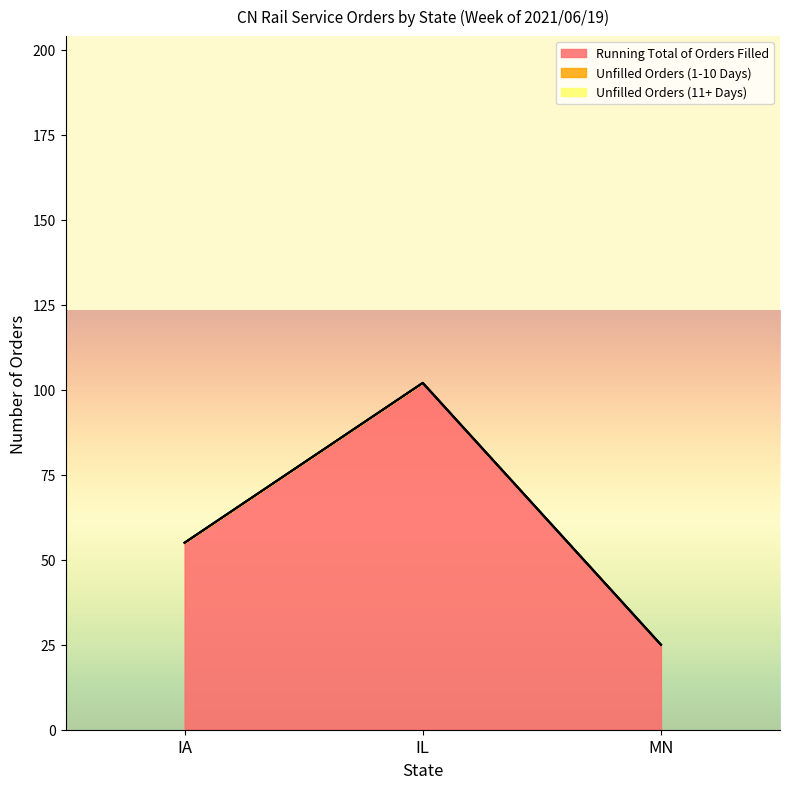

Does the chart have visible grid lines?

No